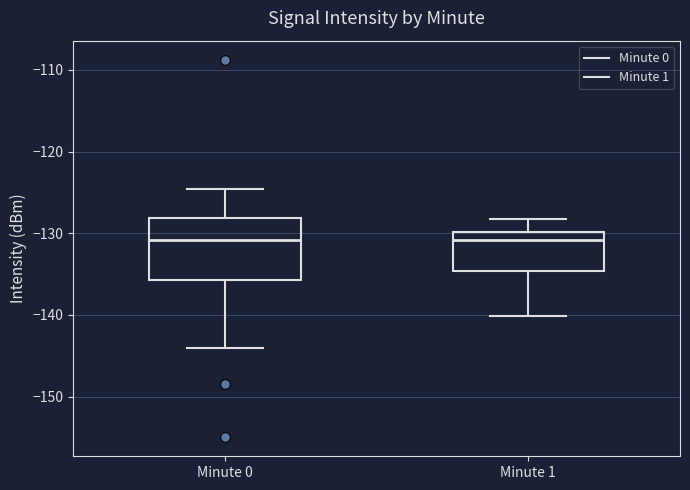

Where is the lower edge of the box for Minute 1 on the y-axis? The values are not printed on the chart, so give them approximately, as read against the axis.

-135